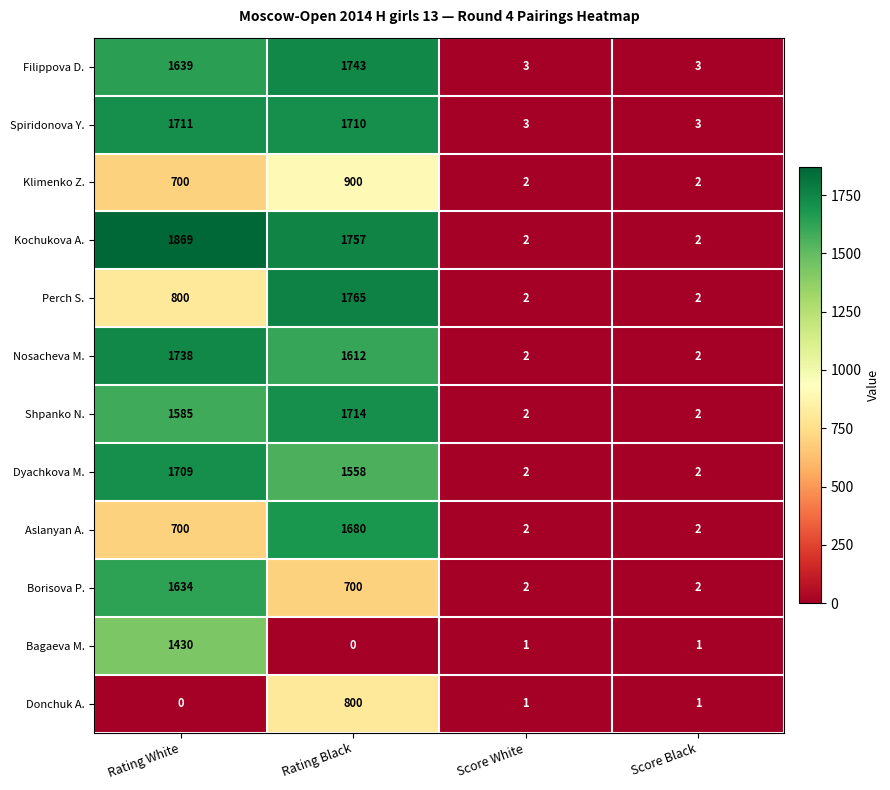

Rank the series by their maximum value, from lowest to highest.

Donchuk A., Klimenko Z., Bagaeva M., Borisova P., Aslanyan A., Dyachkova M., Spiridonova Y., Shpanko N., Nosacheva M., Filippova D., Perch S., Kochukova A.